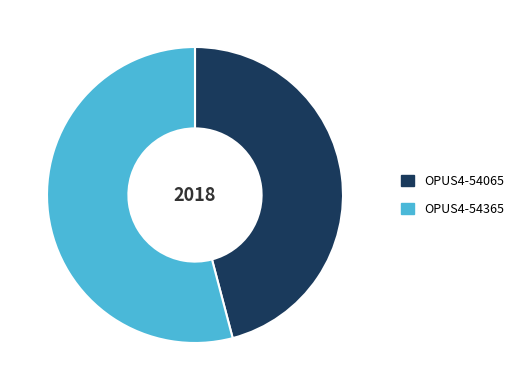

True or false: OPUS4-54365 accounts for 41% of the total.

False